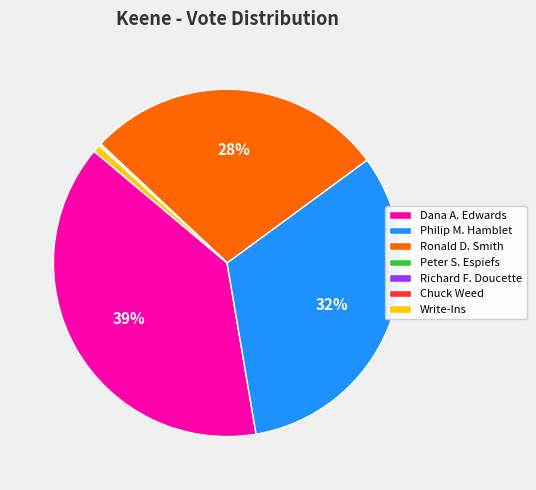

True or false: Dana A. Edwards accounts for 39% of the total.

True